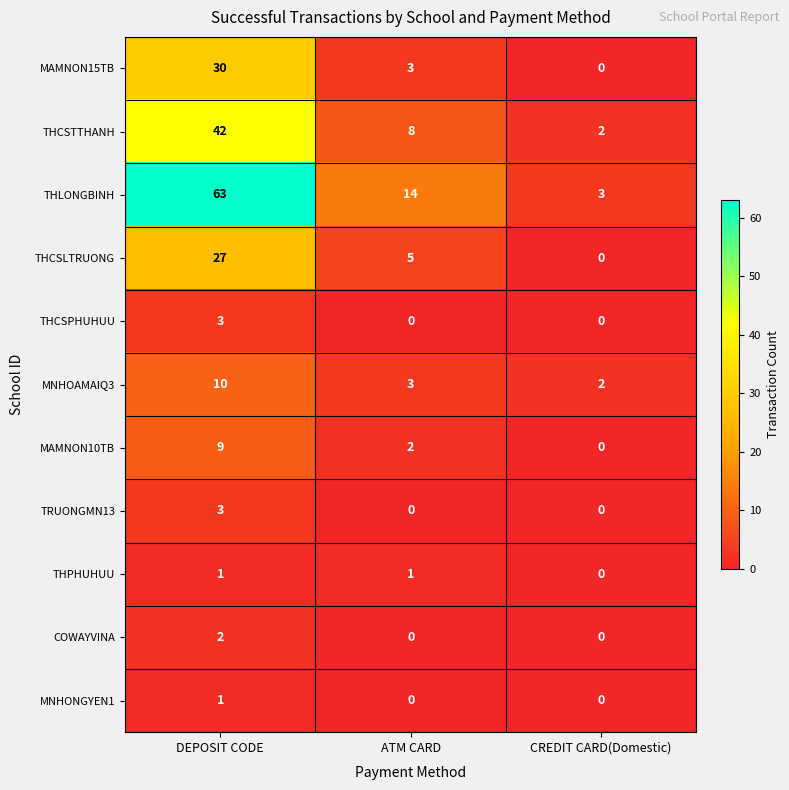

Between DEPOSIT CODE and ATM CARD, which series saw the biggest shift?

THLONGBINH